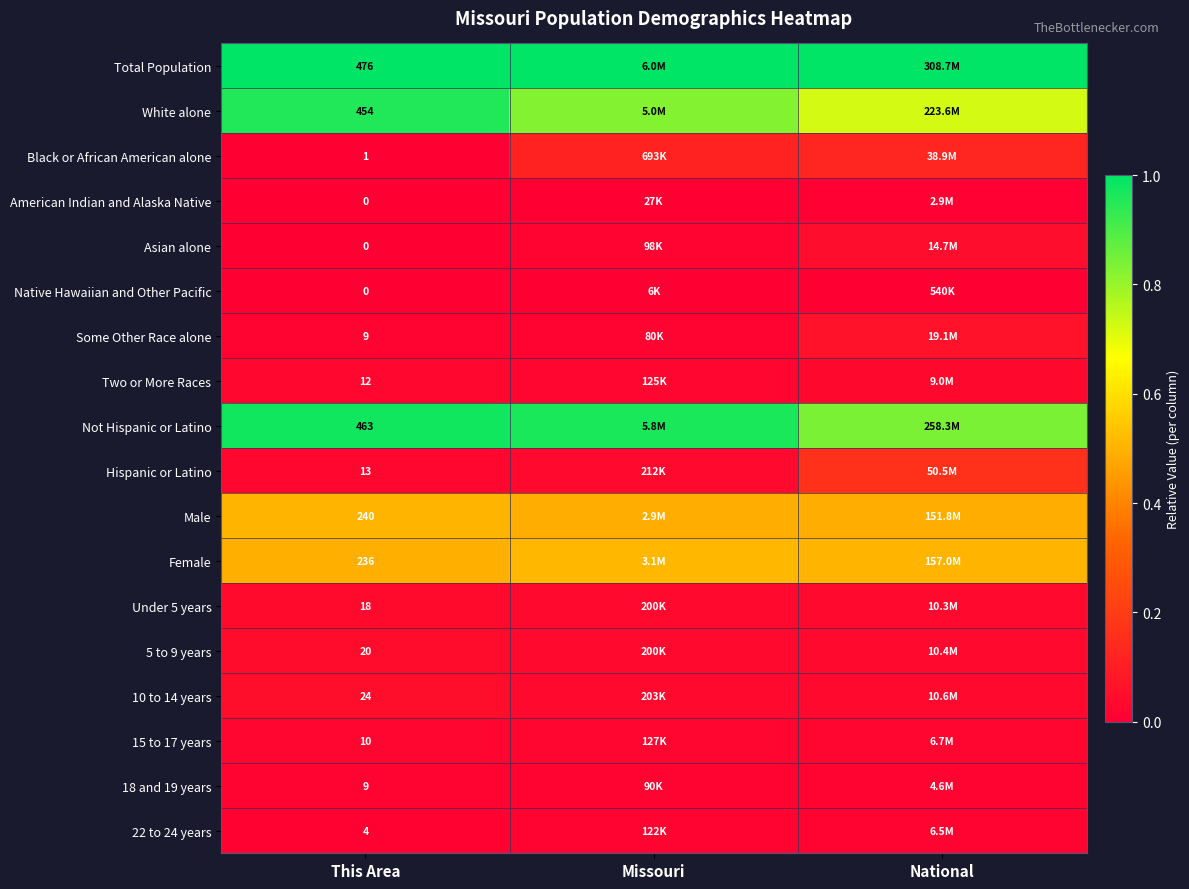

What is the total value across all series at National?

4.1